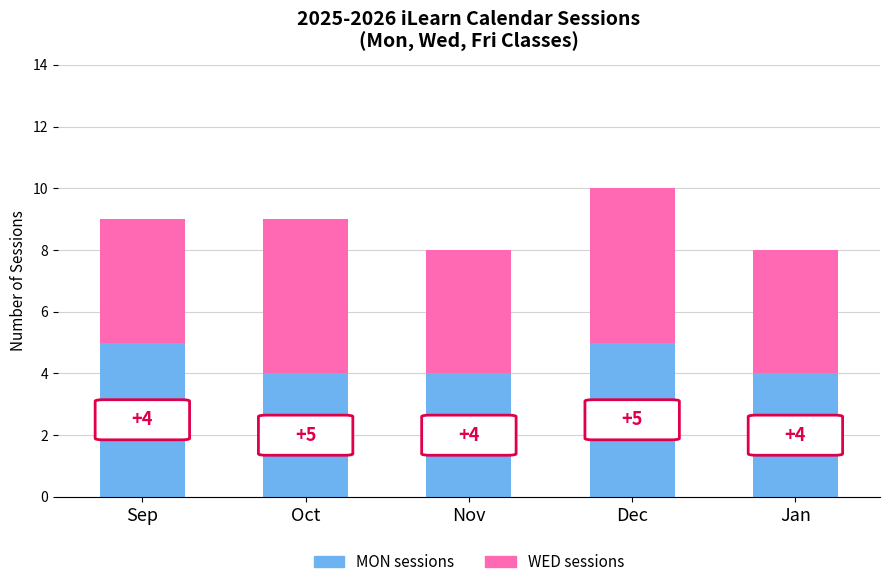

What is the approximate value of MON sessions at Nov?

4